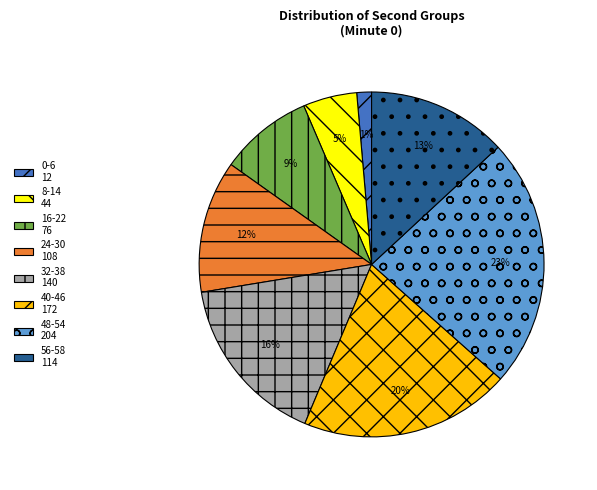

Do 56-58 114 and 0-6 12 together represent more than half of the pie?

No